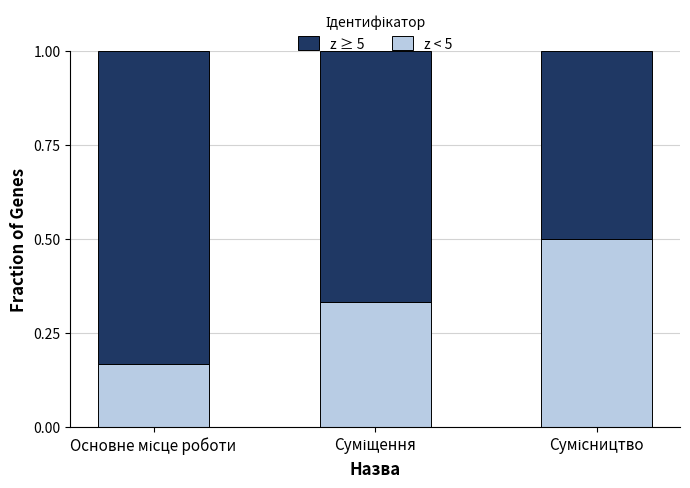

What is the maximum value for z < 5?

0.5